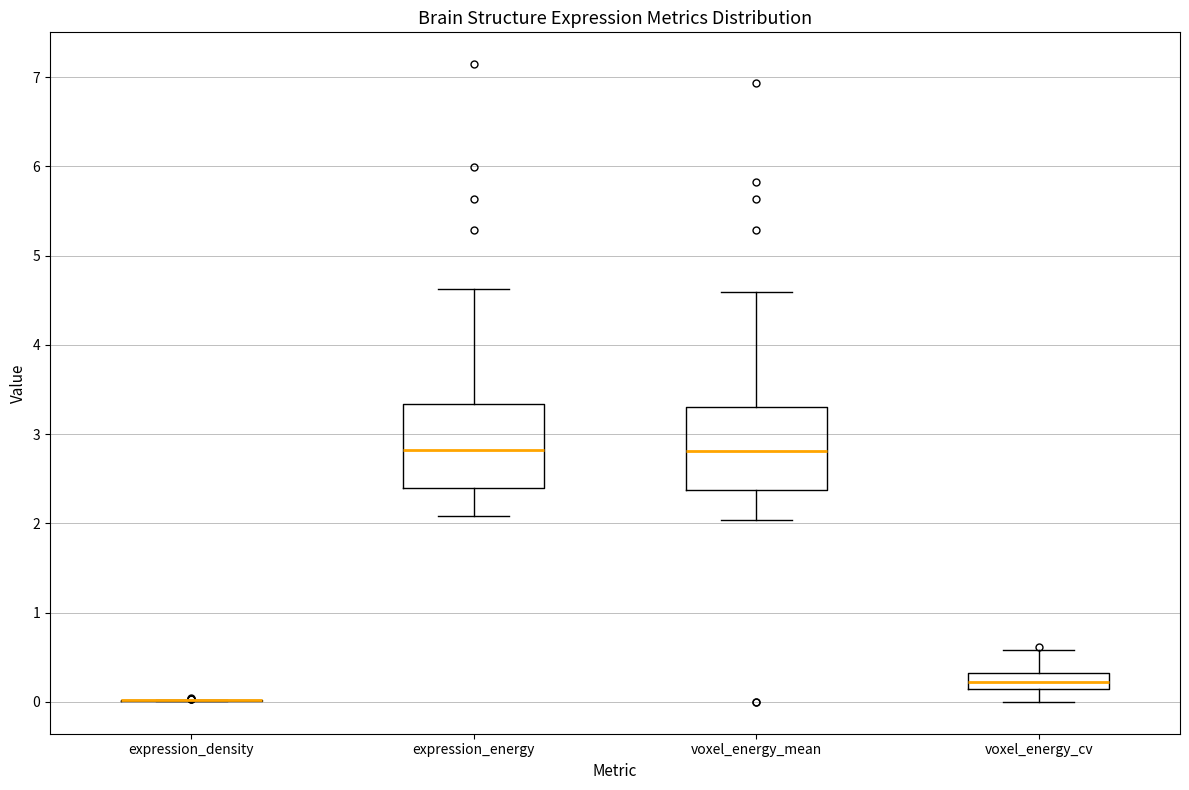

Reading left to right, transcribe this box plot: for each box, give where its median line is, the range the box spans, and where its two whiskers end, as read against the y-axis. The values are not printed on the chart, so give them approximately, as read against the axis.

expression_density: box collapsed to a line at 0.0, whiskers 0.0 to 0.0
expression_energy: median 2.8, box 2.4 to 3.3, whiskers 2.1 to 4.6
voxel_energy_mean: median 2.8, box 2.4 to 3.3, whiskers 2.0 to 4.6
voxel_energy_cv: median 0.2, box 0.1 to 0.3, whiskers 0.0 to 0.6